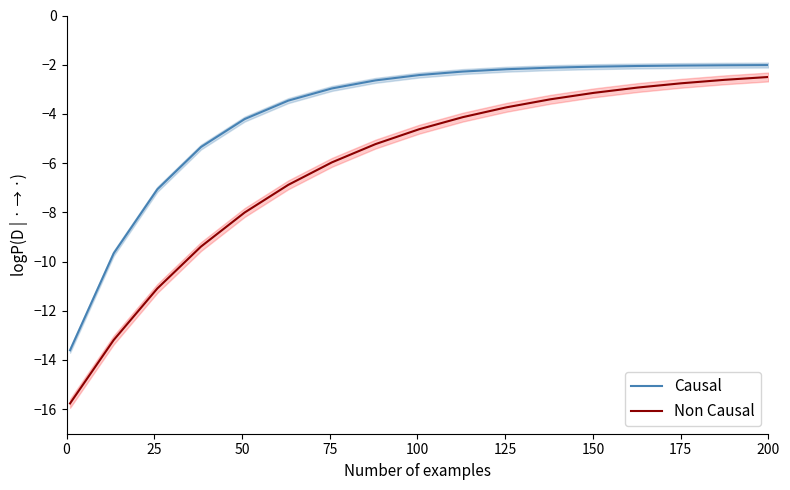

True or false: Causal and Non Causal cross at least once.

False